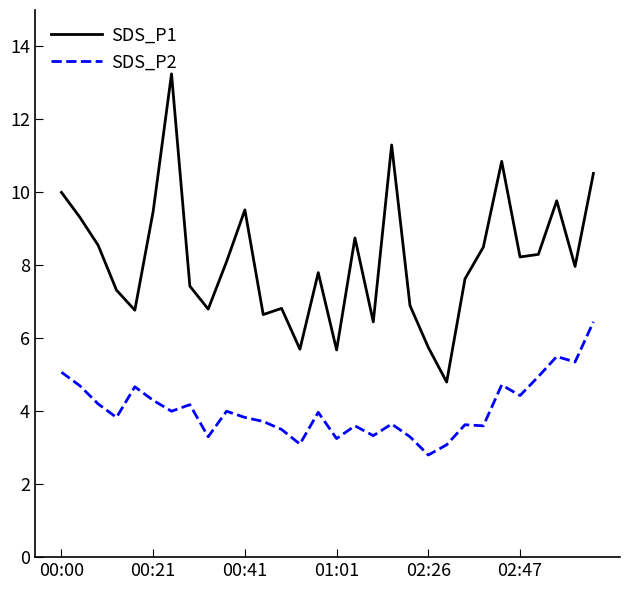

What is the lowest value of the SDS_P1 series?

4.8